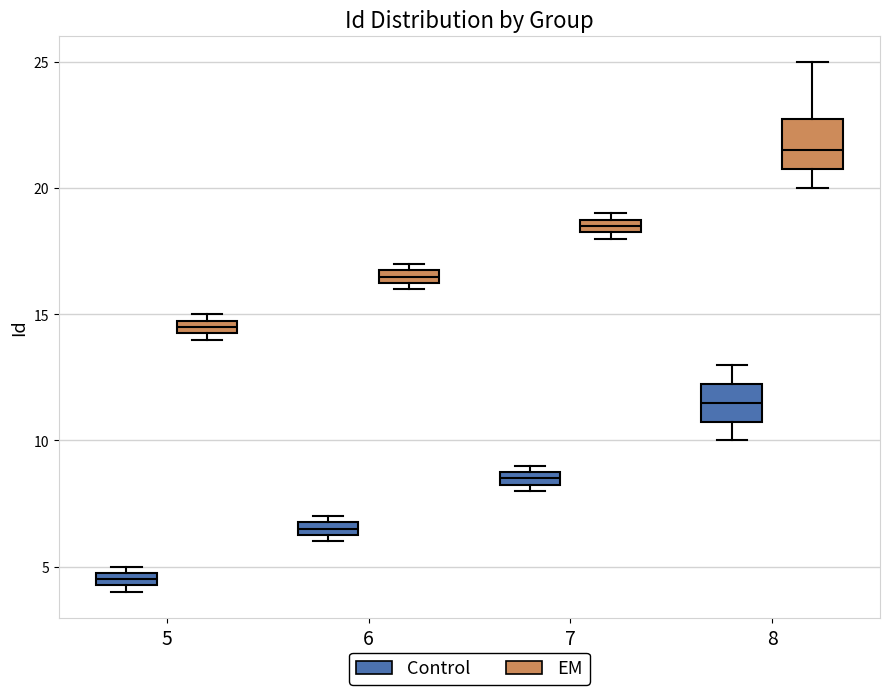

Where is the upper edge of the box for 6 (EM) on the y-axis? The values are not printed on the chart, so give them approximately, as read against the axis.

17.0